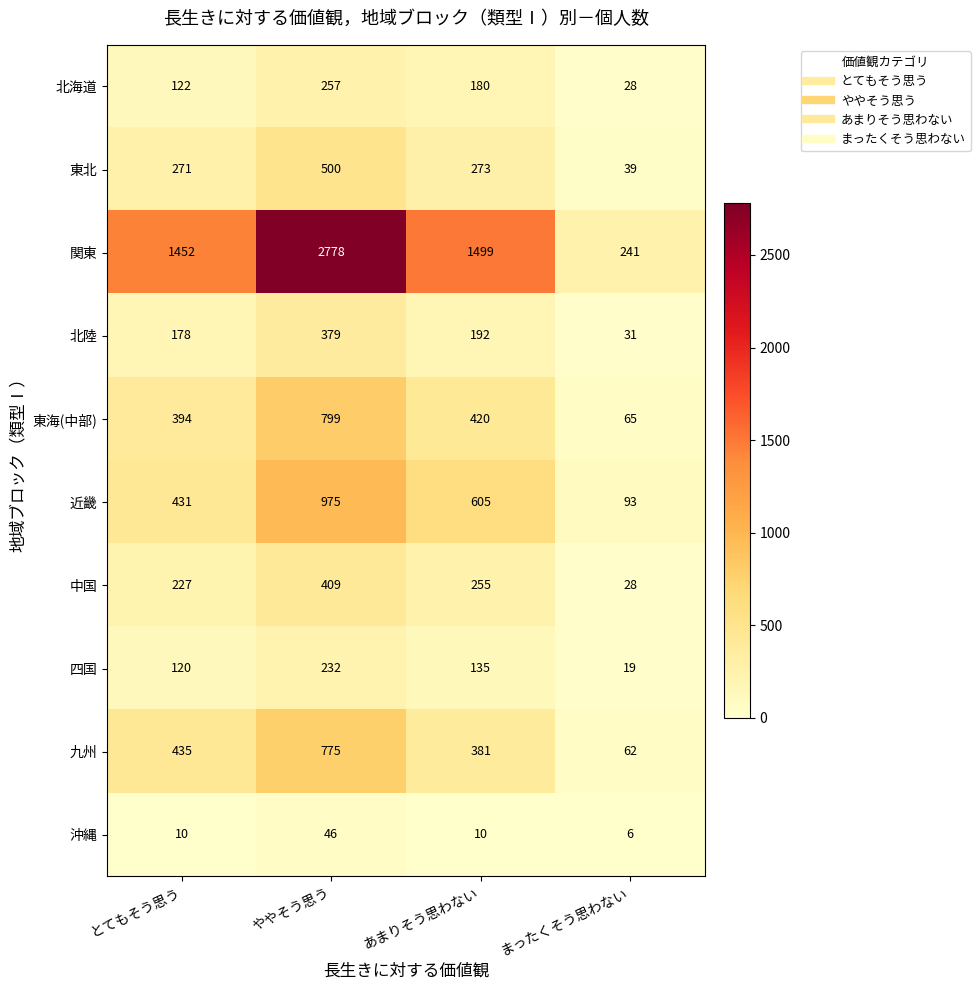

What is the difference between the highest and lowest values at ややそう思う?

2732